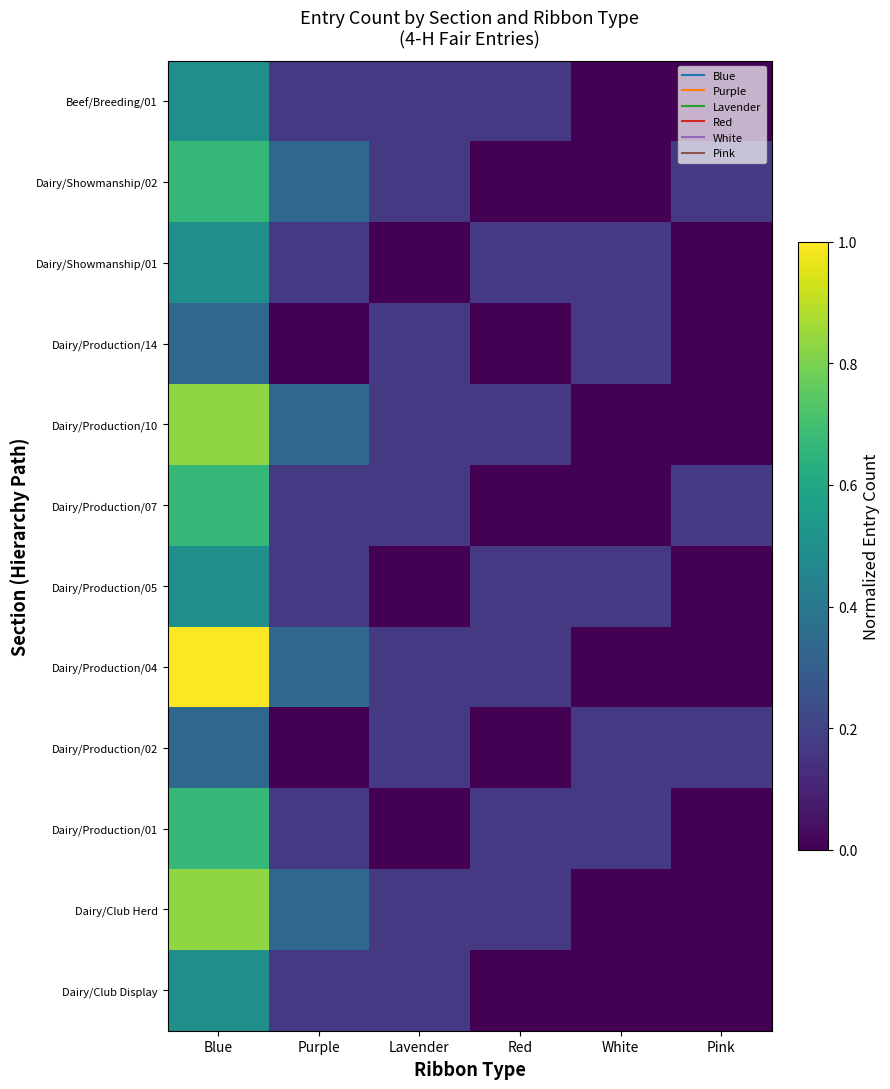

Reading left to right, what are all the values shown in this chart?

Dairy/Club Display: Blue=0.5	Purple=0.2	Lavender=0.2	Red=0.0	White=0.0	Pink=0.0
Dairy/Club Herd: Blue=0.8	Purple=0.3	Lavender=0.2	Red=0.2	White=0.0	Pink=0.0
Dairy/Production/01: Blue=0.7	Purple=0.2	Lavender=0.0	Red=0.2	White=0.2	Pink=0.0
Dairy/Production/02: Blue=0.3	Purple=0.0	Lavender=0.2	Red=0.0	White=0.2	Pink=0.2
Dairy/Production/04: Blue=1.0	Purple=0.3	Lavender=0.2	Red=0.2	White=0.0	Pink=0.0
Dairy/Production/05: Blue=0.5	Purple=0.2	Lavender=0.0	Red=0.2	White=0.2	Pink=0.0
Dairy/Production/07: Blue=0.7	Purple=0.2	Lavender=0.2	Red=0.0	White=0.0	Pink=0.2
Dairy/Production/10: Blue=0.8	Purple=0.3	Lavender=0.2	Red=0.2	White=0.0	Pink=0.0
Dairy/Production/14: Blue=0.3	Purple=0.0	Lavender=0.2	Red=0.0	White=0.2	Pink=0.0
Dairy/Showmanship/01: Blue=0.5	Purple=0.2	Lavender=0.0	Red=0.2	White=0.2	Pink=0.0
Dairy/Showmanship/02: Blue=0.7	Purple=0.3	Lavender=0.2	Red=0.0	White=0.0	Pink=0.2
Beef/Breeding/01: Blue=0.5	Purple=0.2	Lavender=0.2	Red=0.2	White=0.0	Pink=0.0